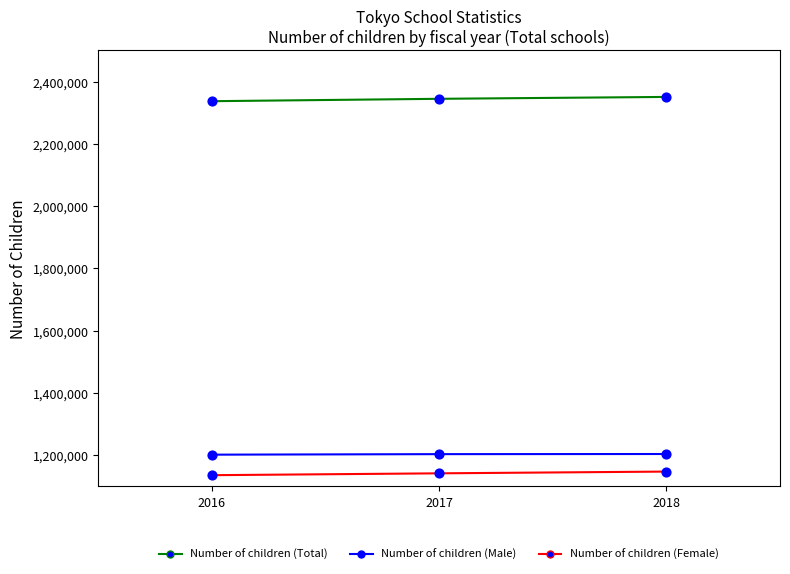

Is the value of Number of children (Female) at 2018 greater than the value of Number of children (Male) at 2017?

No